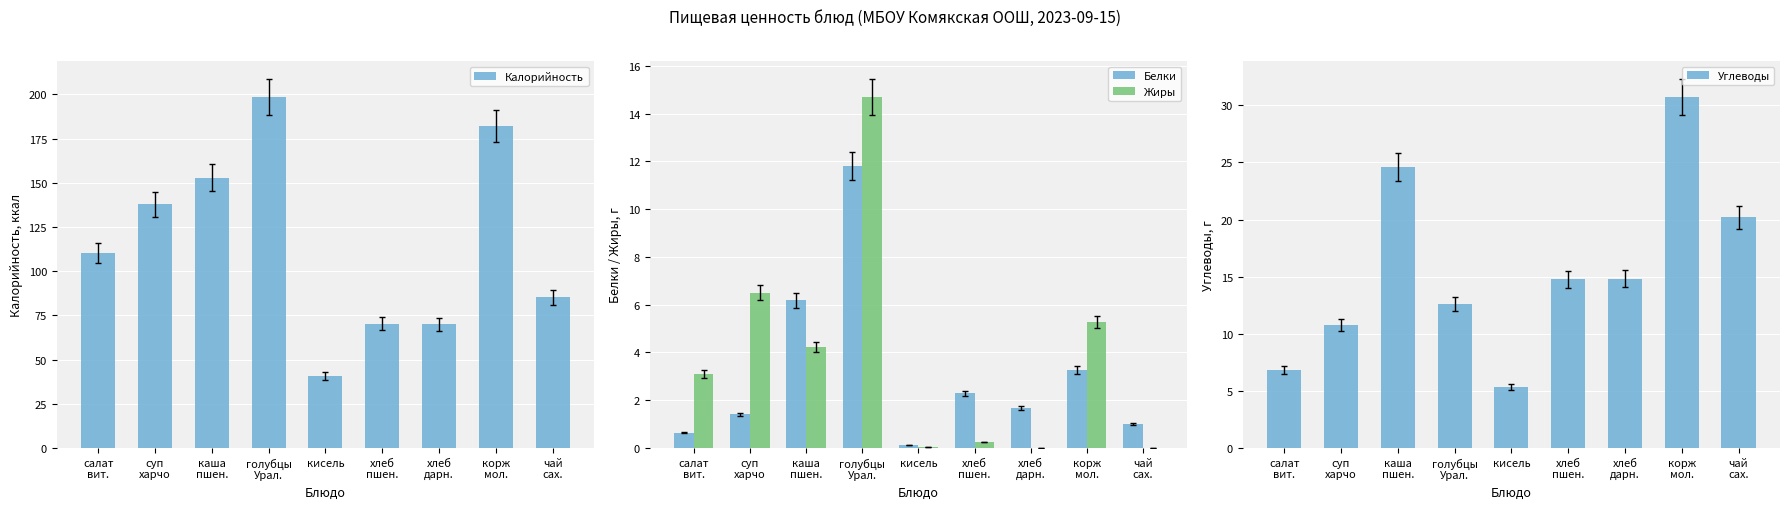

What is the spread (max minus min) of values at кисель?

40.6